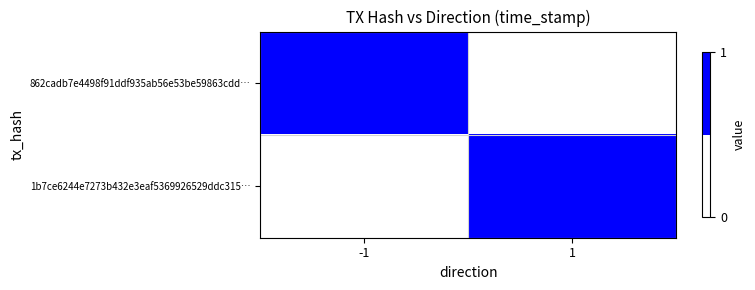

Which category has the lowest value across all series?

1